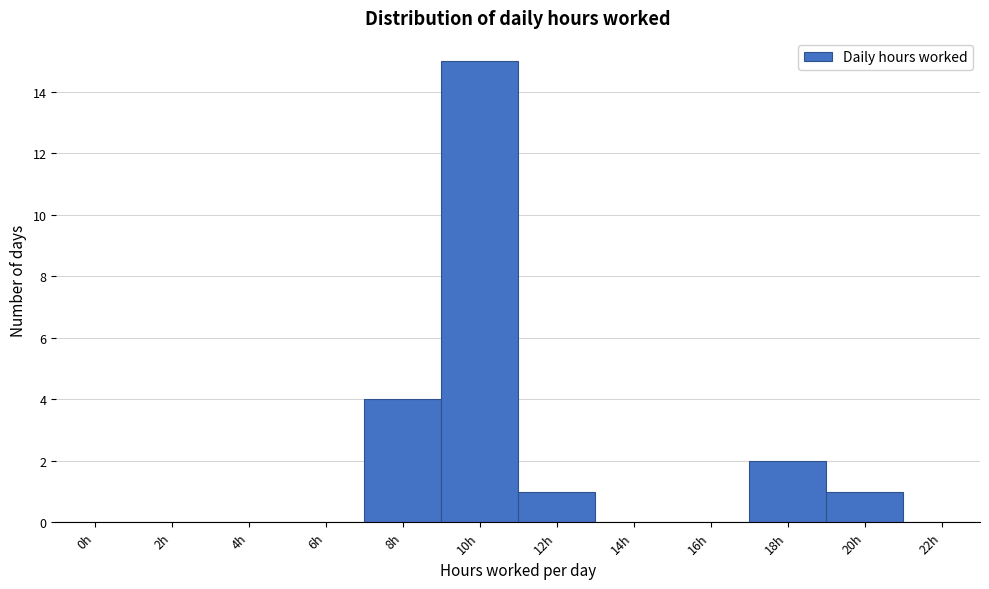

Which category has the highest value across all series?

10h